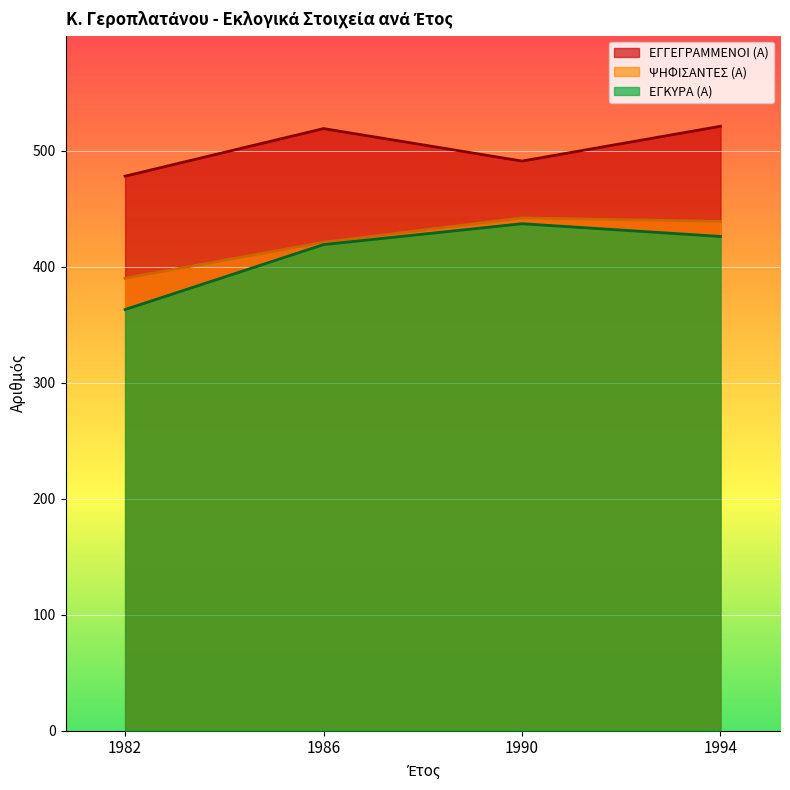

What is the difference between the ΨΗΦΙΣΑΝΤΕΣ (Α) values at 1986 and 1982?

31